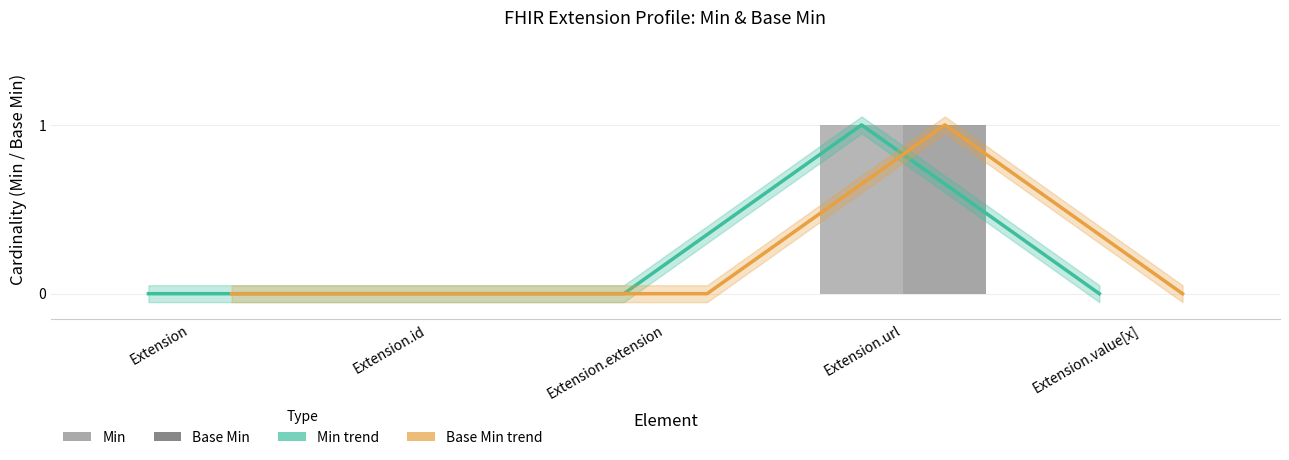

Is it true that Base Min trend equals 1 at Extension.id?

False